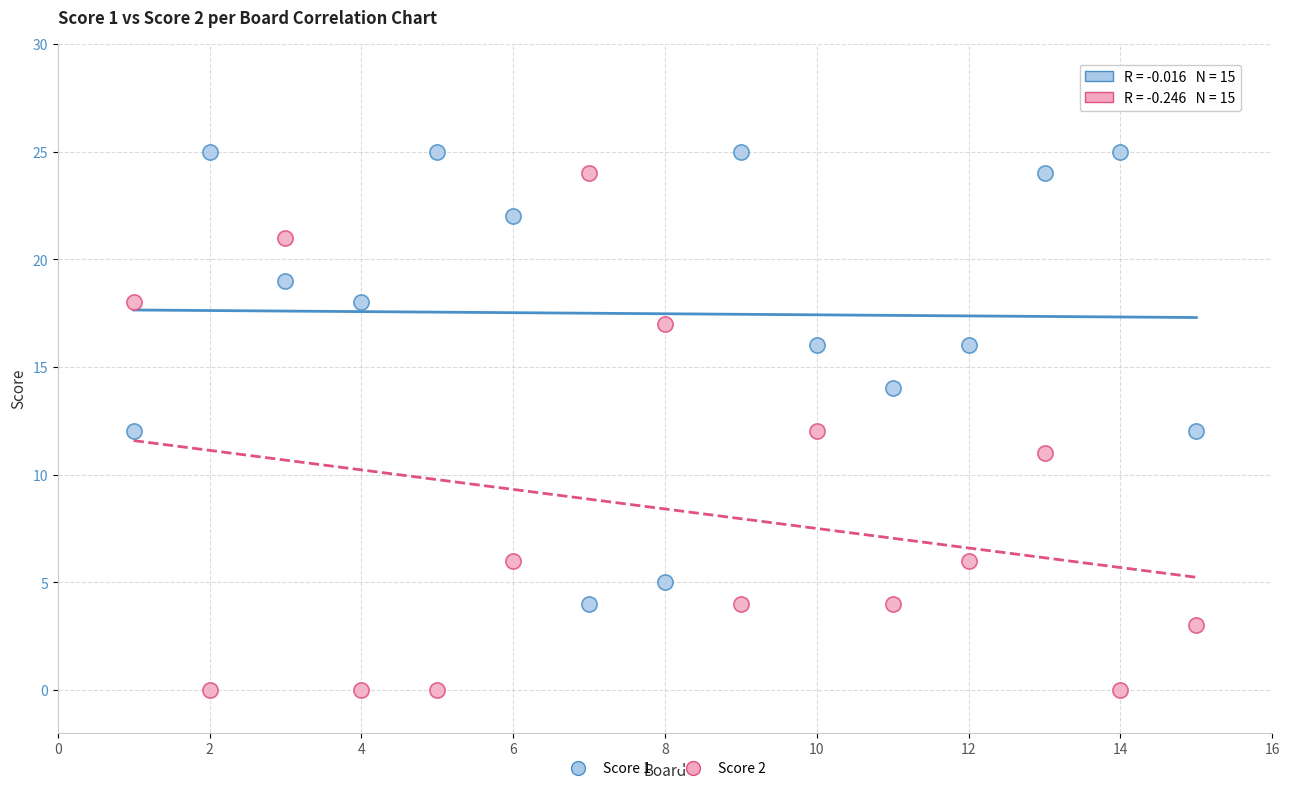

Which series reaches the maximum Y coordinate?

Score 1